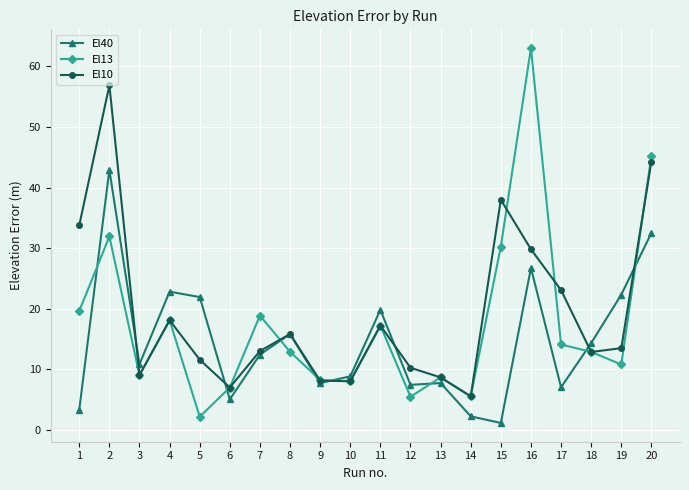

True or false: El10 has more than 2 interior local peaks.

True